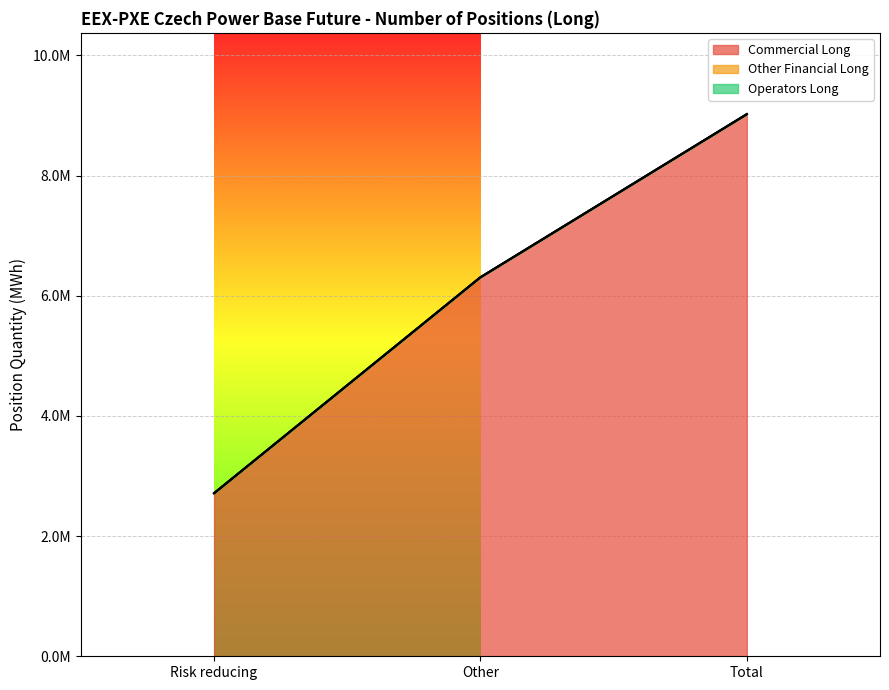

List the labels in order of Operators Long value, smallest first.

Risk reducing, Other, Total